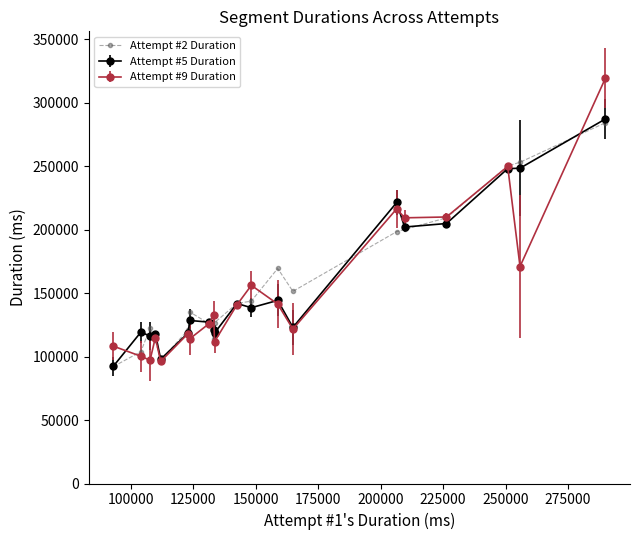

True or false: Attempt #2 Duration has more than 0 interior local peaks.

True